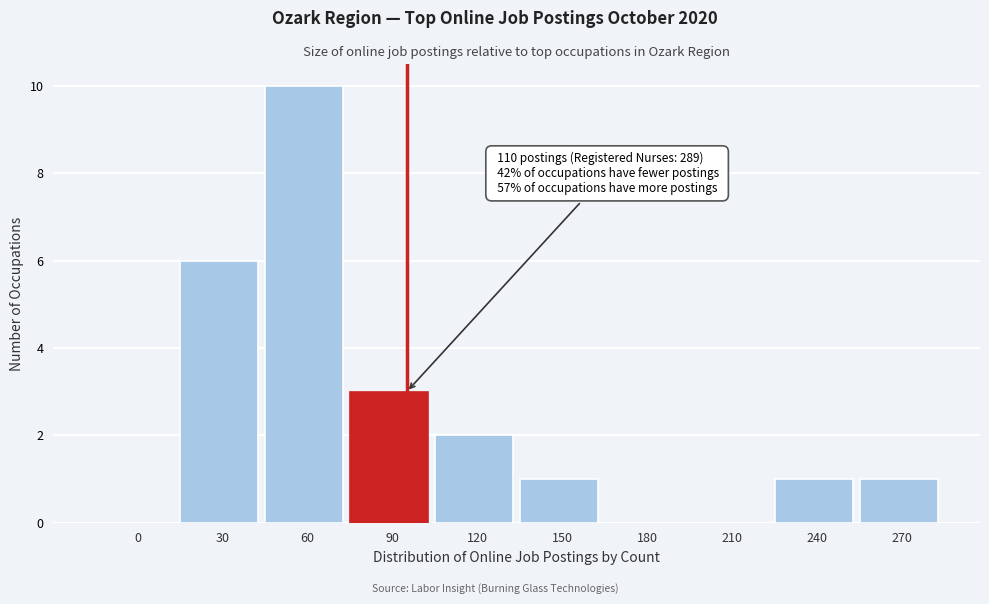

What is the greatest value displayed?

10